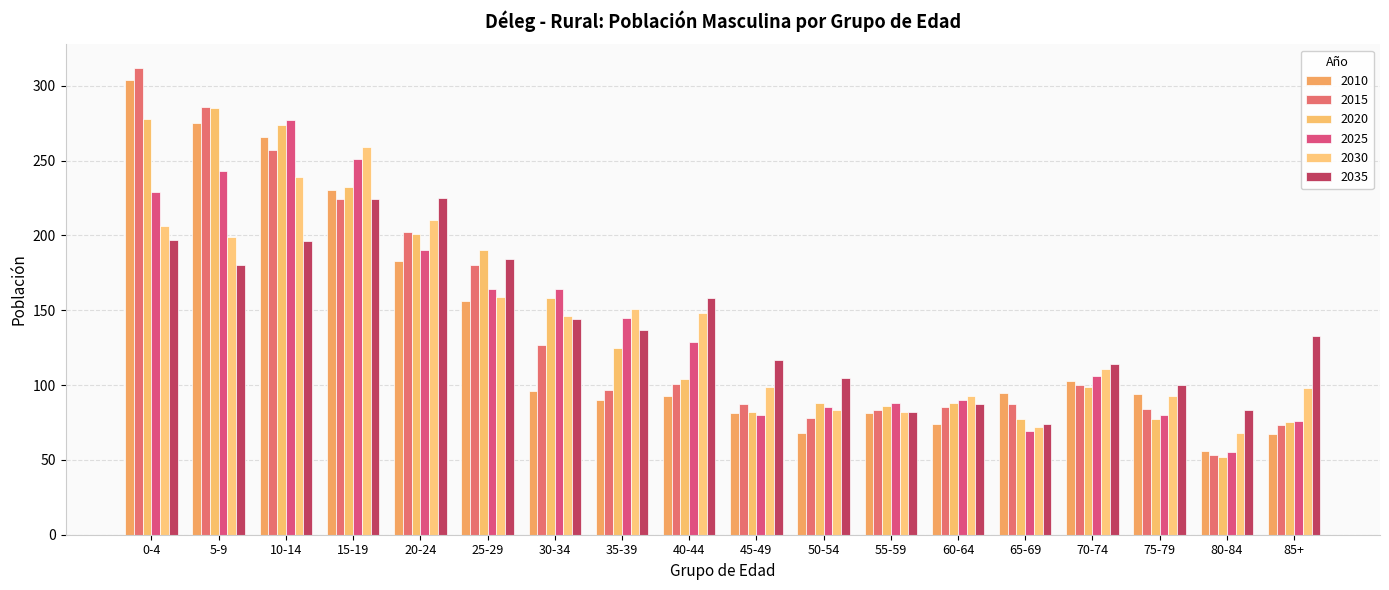

Which series changed the most between 5-9 and 40-44?

2015